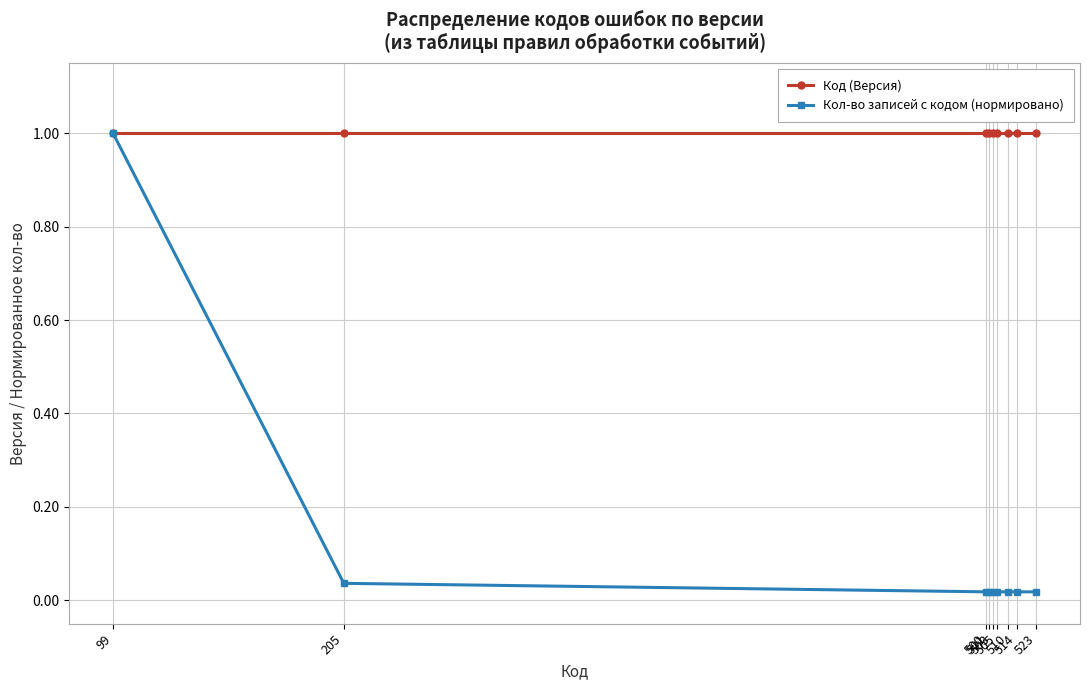

At how many categories does at least one series exceed 0?

9